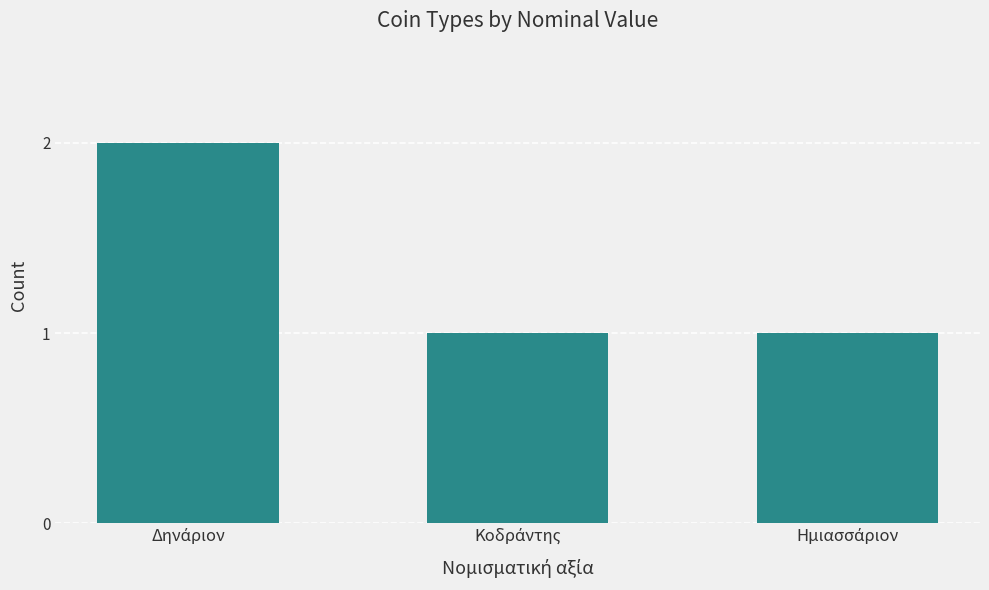

Reading left to right, list all the values displayed in this chart.

2	1	1